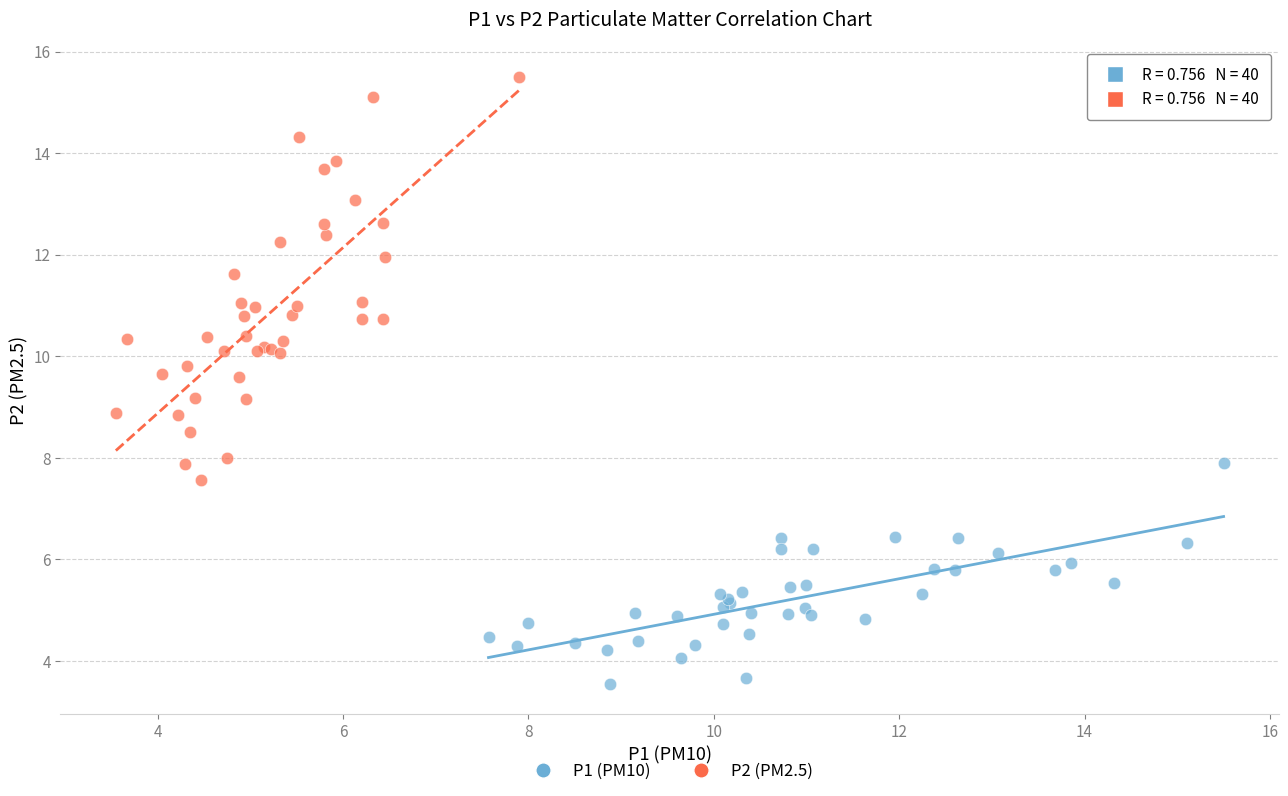

Which series reaches the minimum Y coordinate?

P1 (PM10)